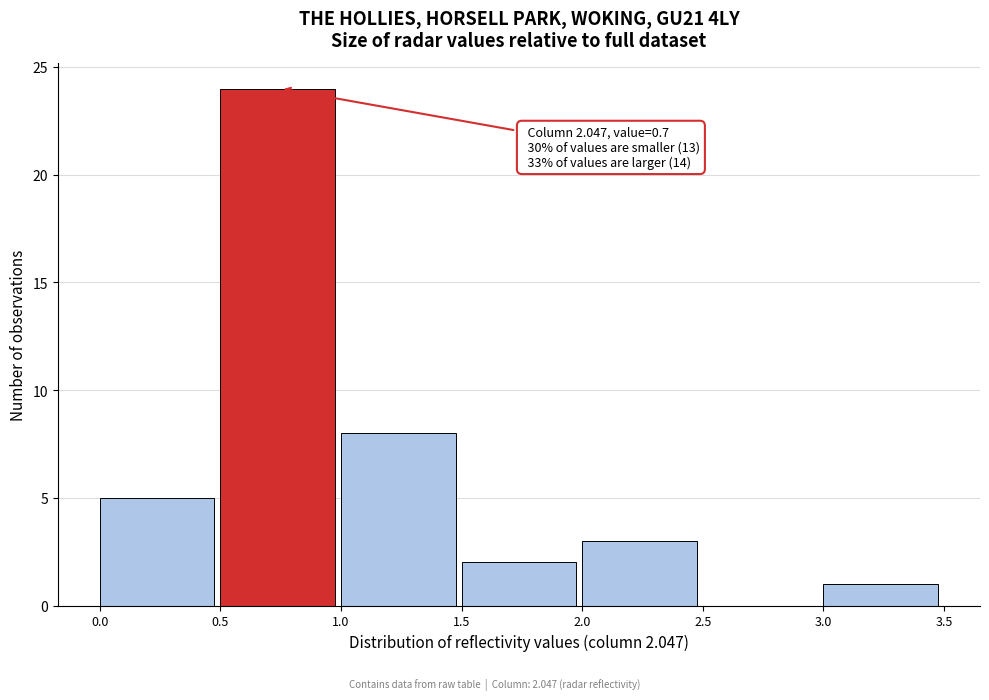

Over which range of the x-axis is the bar tallest?

0.5 to 1.0